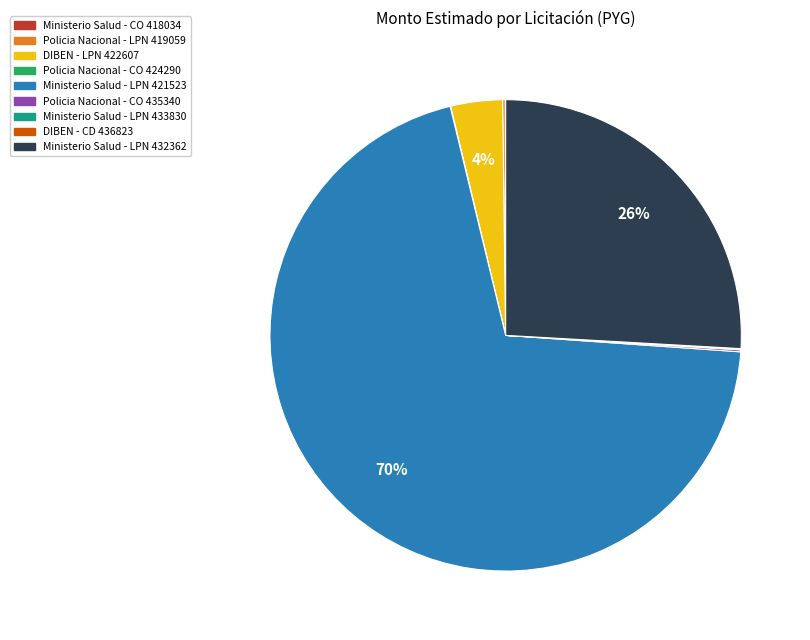

To the nearest percent, what is the average slice percentage?

11%